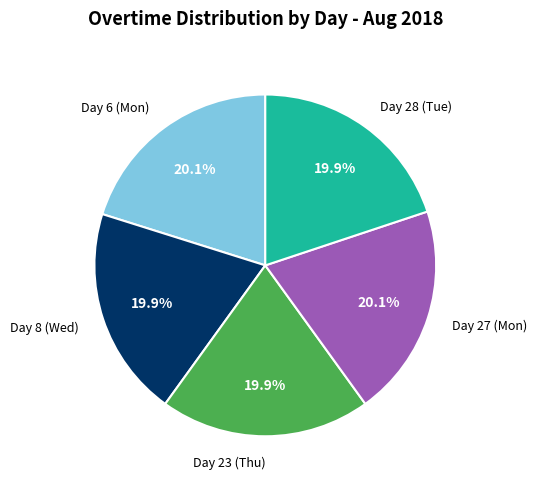

Is there a majority slice in this chart?

No